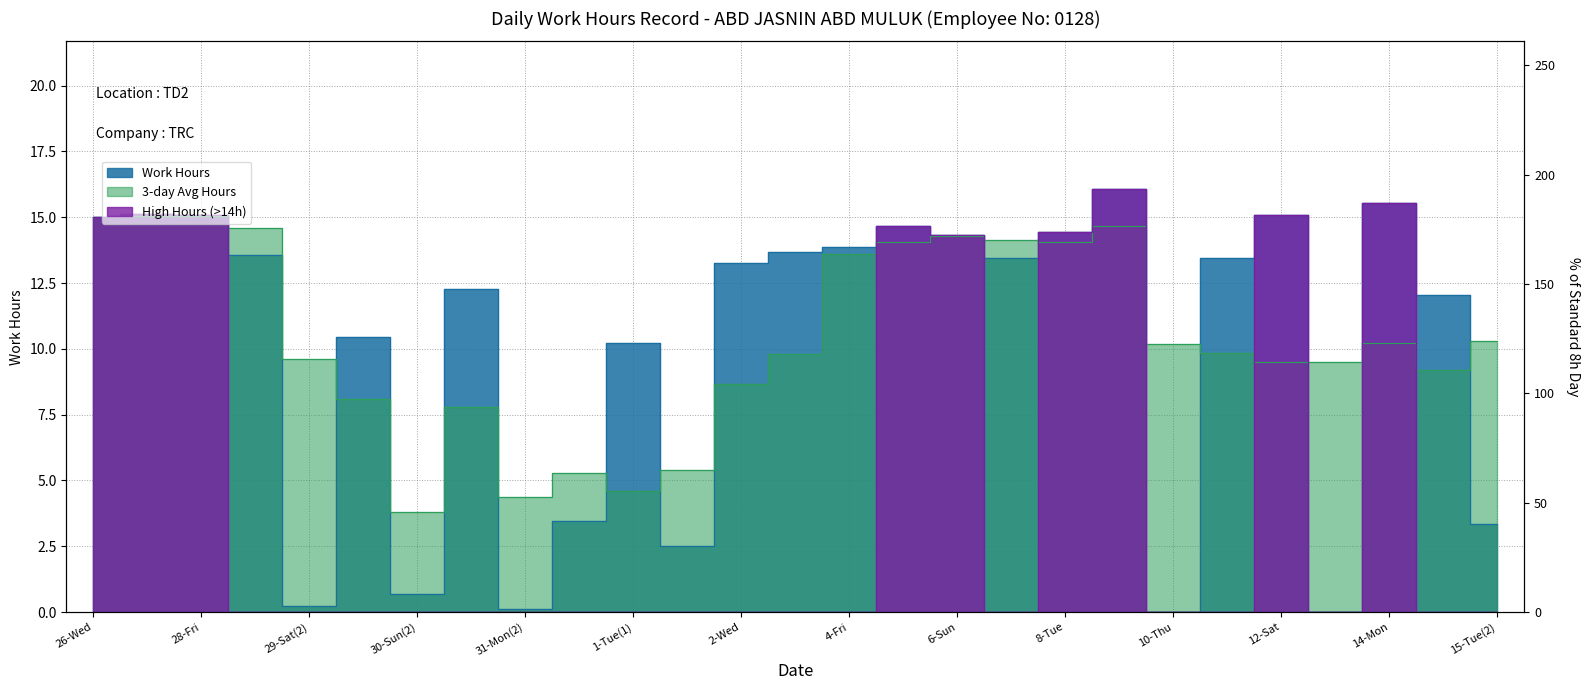

What is the sum of all values?

271.9